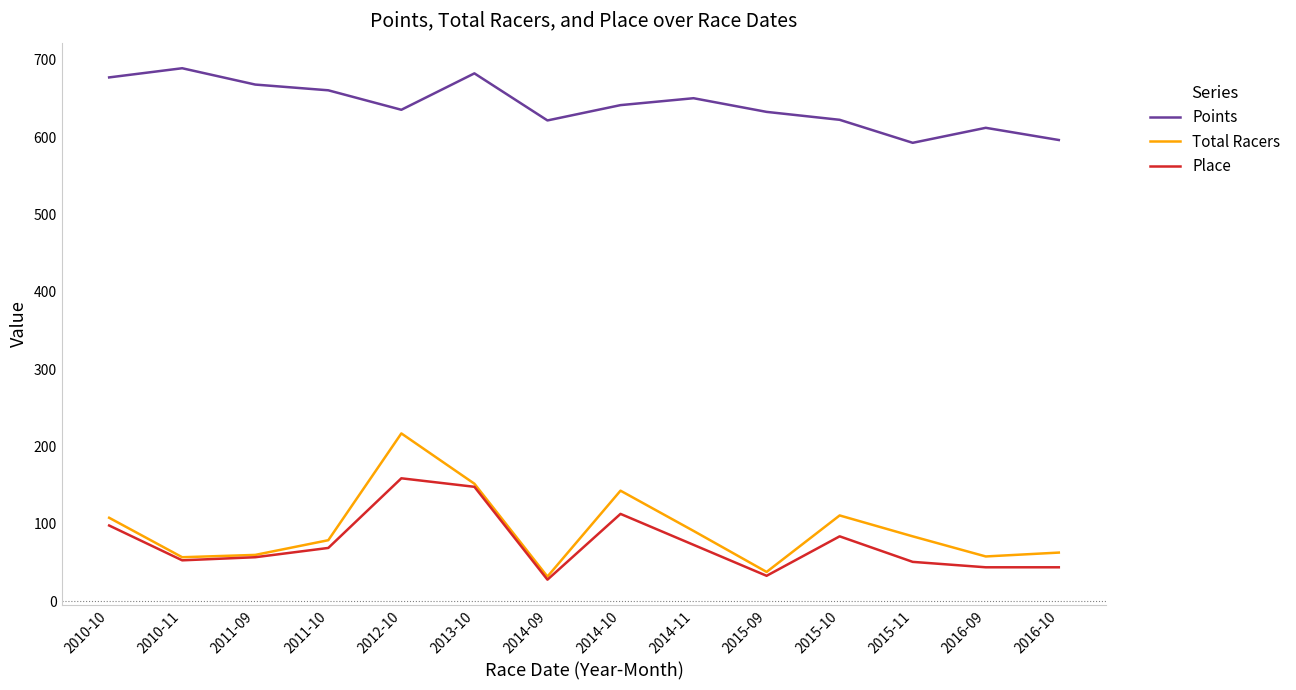

True or false: Points has a value of 1029.8 at 2015-10.

False